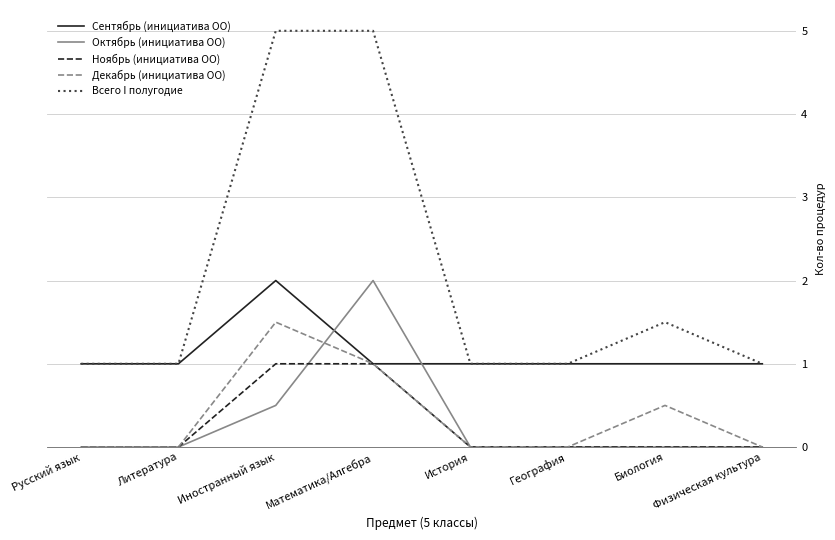

Reading left to right, transcribe all the data shown in this chart.

Сентябрь (инициатива ОО): 1.0	1.0	2.0	1.0	1.0	1.0	1.0	1.0
Октябрь (инициатива ОО): 0.0	0.0	0.5	2.0	0.0	0.0	0.0	0.0
Ноябрь (инициатива ОО): 0.0	0.0	1.0	1.0	0.0	0.0	0.0	0.0
Декабрь (инициатива ОО): 0.0	0.0	1.5	1.0	0.0	0.0	0.5	0.0
Всего I полугодие: 1.0	1.0	5.0	5.0	1.0	1.0	1.5	1.0